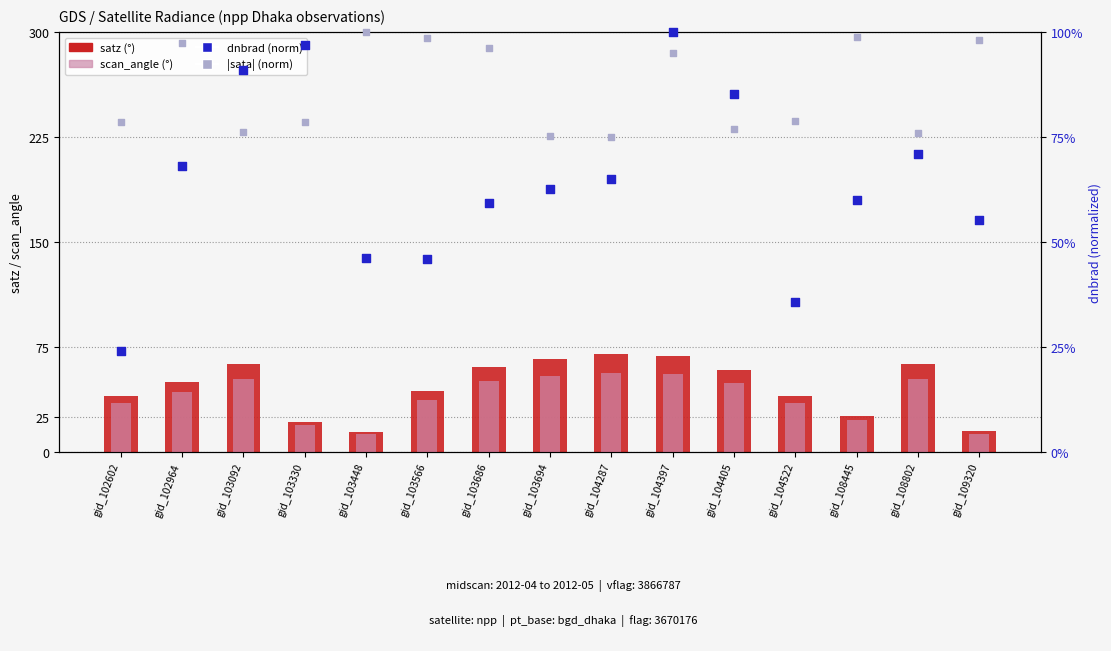

Which series contains the highest Y value?

satz